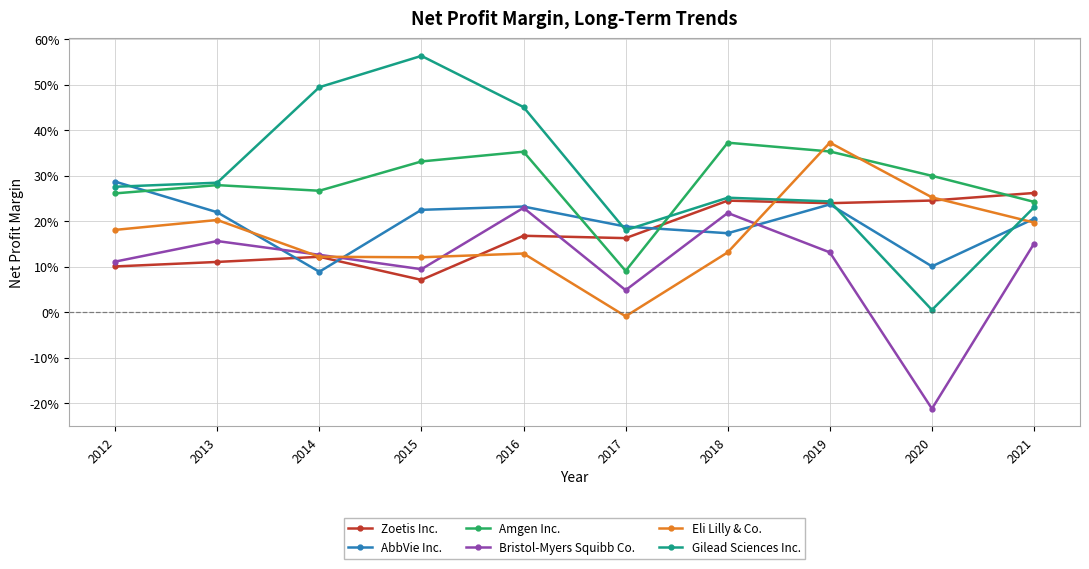

Rank the series at 2015 from lowest to highest value.

Zoetis Inc., Bristol-Myers Squibb Co., Eli Lilly & Co., AbbVie Inc., Amgen Inc., Gilead Sciences Inc.